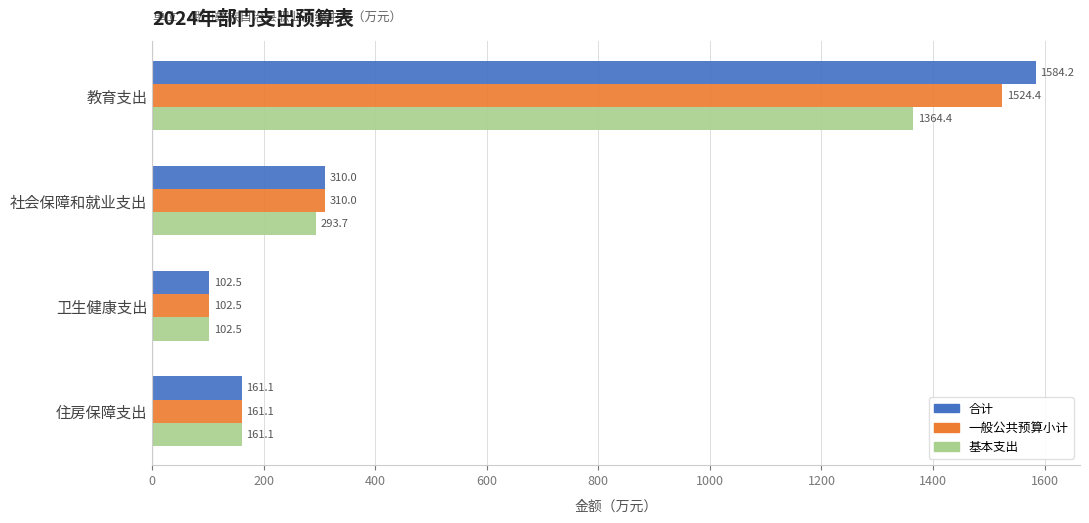

What is the approximate value of 基本支出 at 教育支出?

1364.4